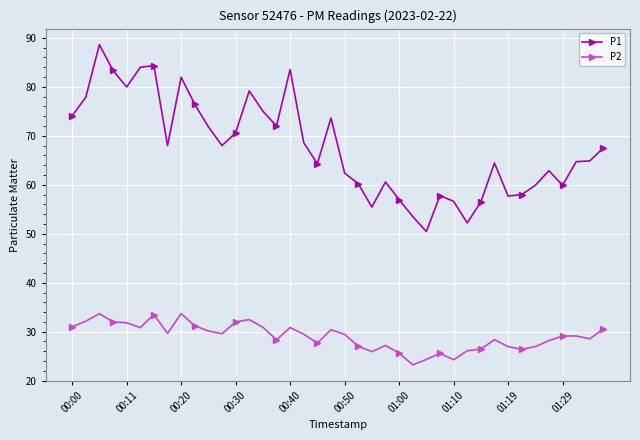

What is the smallest value displayed?

23.2